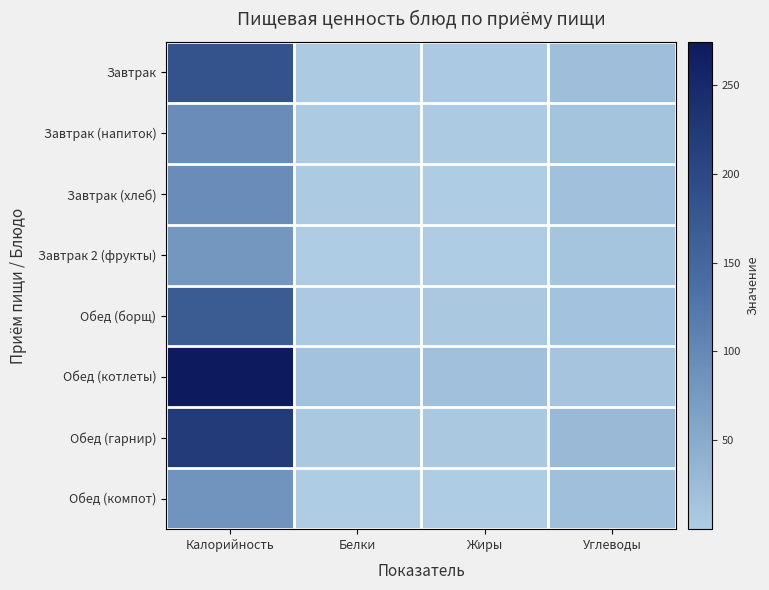

How many values in the Завтрак (напиток) series exceed 13?

2